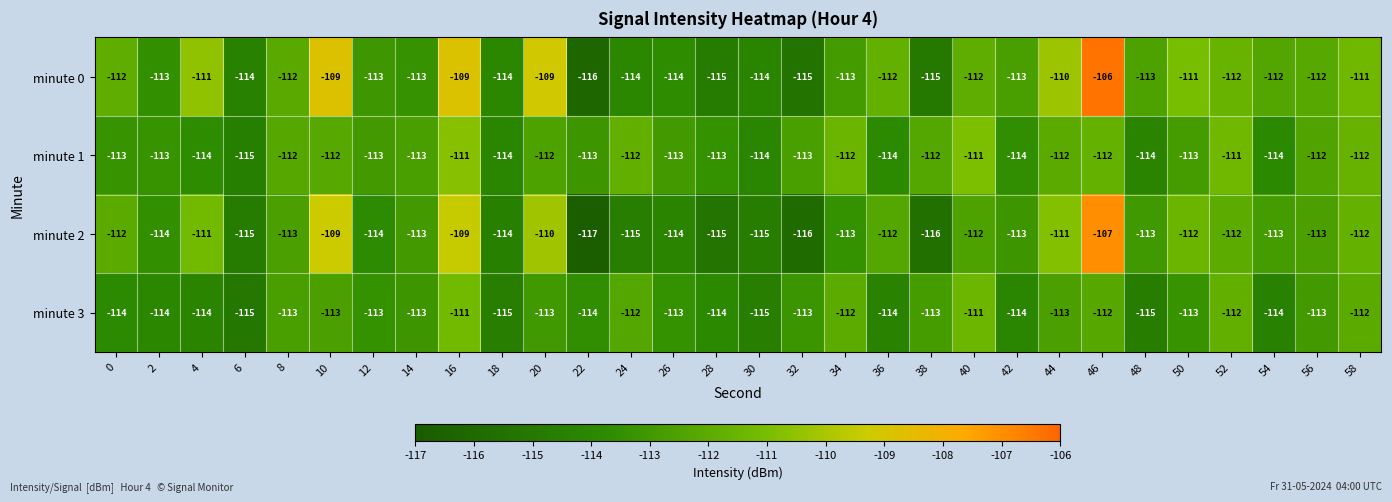

What value does the minute 3 series have at 12?

-113